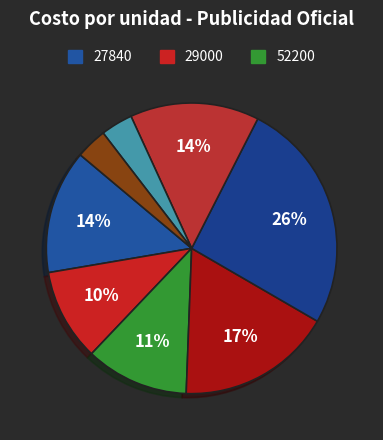

Count the number of slices in the pie.

8